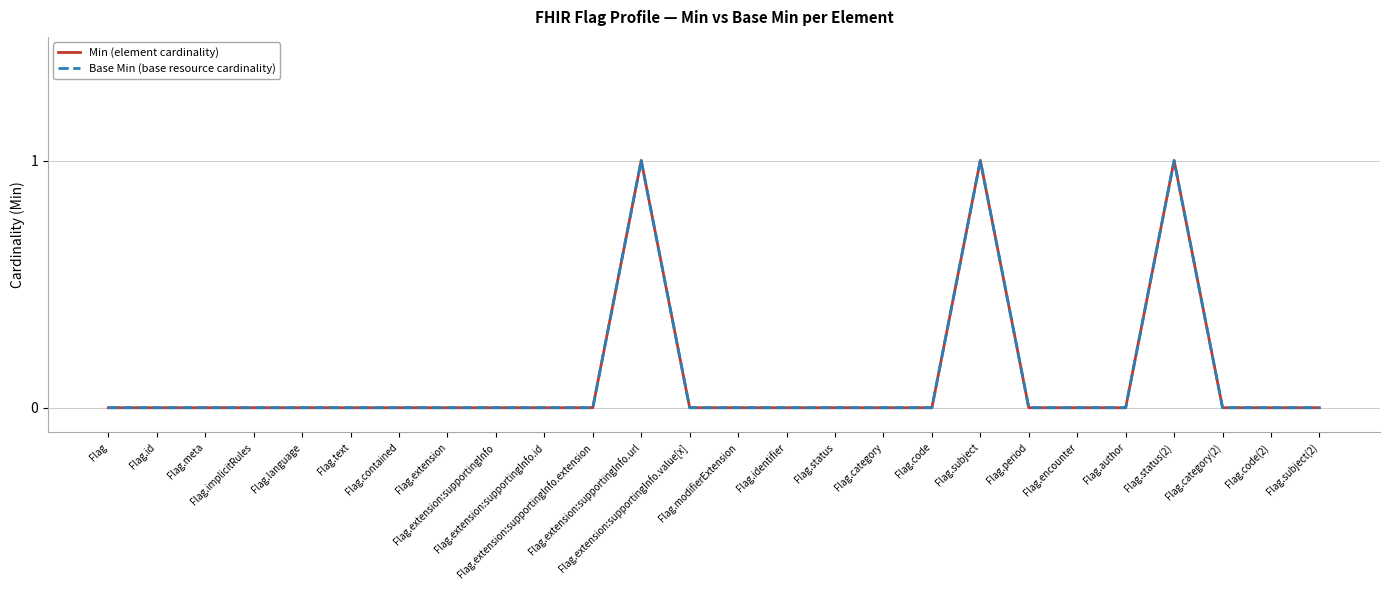

Reading right to left, transcribe all the data shown in this chart.

Min (element cardinality): Flag.subject(2)=0	Flag.code(2)=0	Flag.category(2)=0	Flag.status(2)=1	Flag.author=0	Flag.encounter=0	Flag.period=0	Flag.subject=1	Flag.code=0	Flag.category=0	Flag.status=0	Flag.identifier=0	Flag.modifierExtension=0	Flag.extension:supportingInfo.value[x]=0	Flag.extension:supportingInfo.url=1	Flag.extension:supportingInfo.extension=0	Flag.extension:supportingInfo.id=0	Flag.extension:supportingInfo=0	Flag.extension=0	Flag.contained=0	Flag.text=0	Flag.language=0	Flag.implicitRules=0	Flag.meta=0	Flag.id=0	Flag=0
Base Min (base resource cardinality): Flag.subject(2)=0	Flag.code(2)=0	Flag.category(2)=0	Flag.status(2)=1	Flag.author=0	Flag.encounter=0	Flag.period=0	Flag.subject=1	Flag.code=0	Flag.category=0	Flag.status=0	Flag.identifier=0	Flag.modifierExtension=0	Flag.extension:supportingInfo.value[x]=0	Flag.extension:supportingInfo.url=1	Flag.extension:supportingInfo.extension=0	Flag.extension:supportingInfo.id=0	Flag.extension:supportingInfo=0	Flag.extension=0	Flag.contained=0	Flag.text=0	Flag.language=0	Flag.implicitRules=0	Flag.meta=0	Flag.id=0	Flag=0